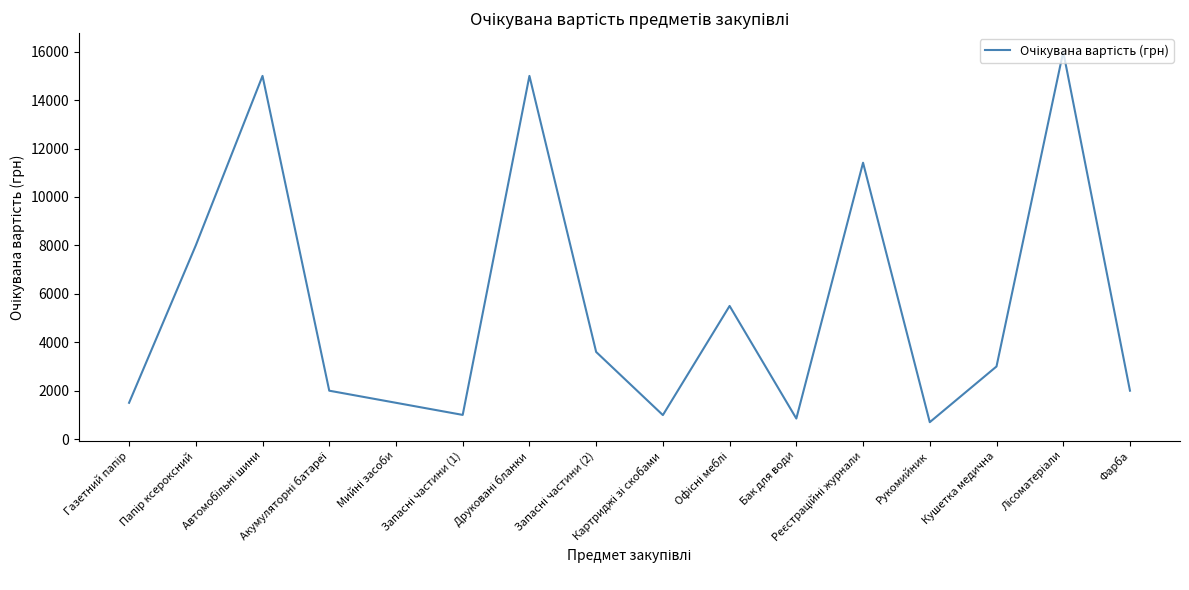

What is the difference between the maximum and minimum values?

15300.0